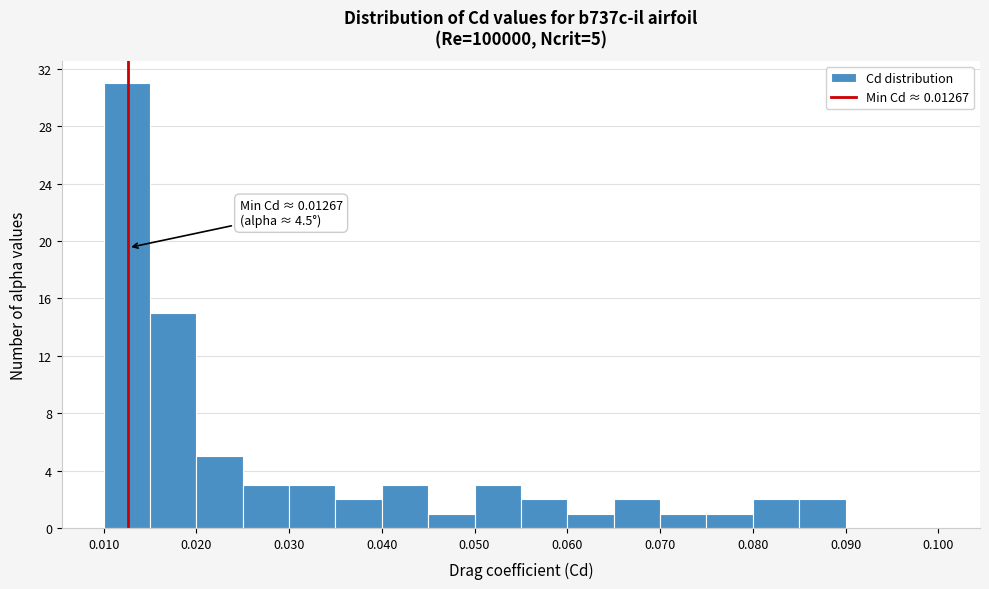

Which range on the x-axis has the tallest bar?

0.010 to 0.015